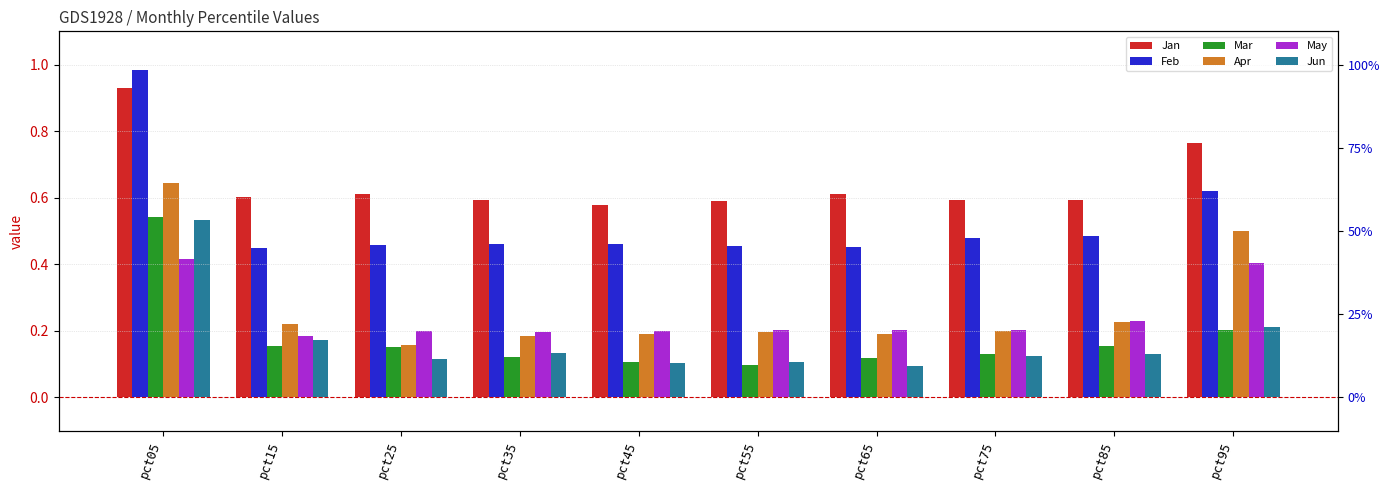

What is the value of the Apr bar at the 2nd from the left?

0.2